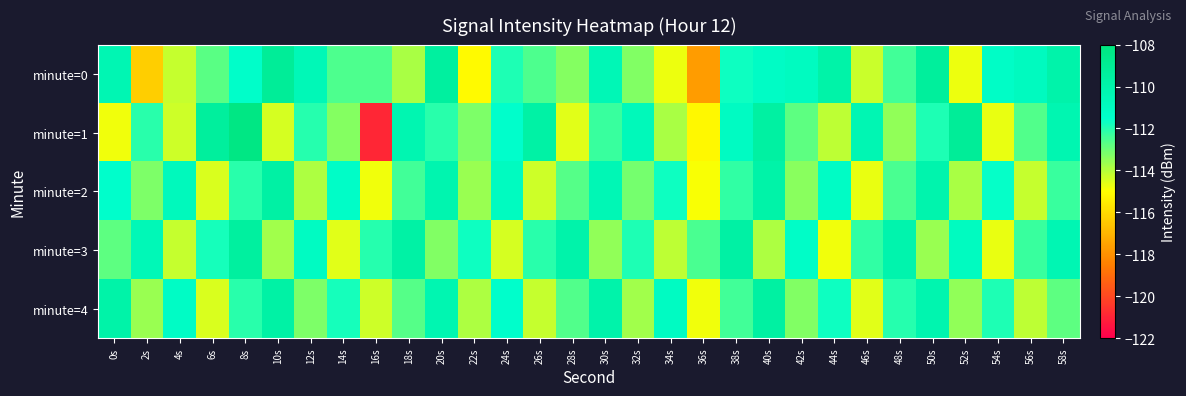

At which category is the sum across all series the highest?

8s